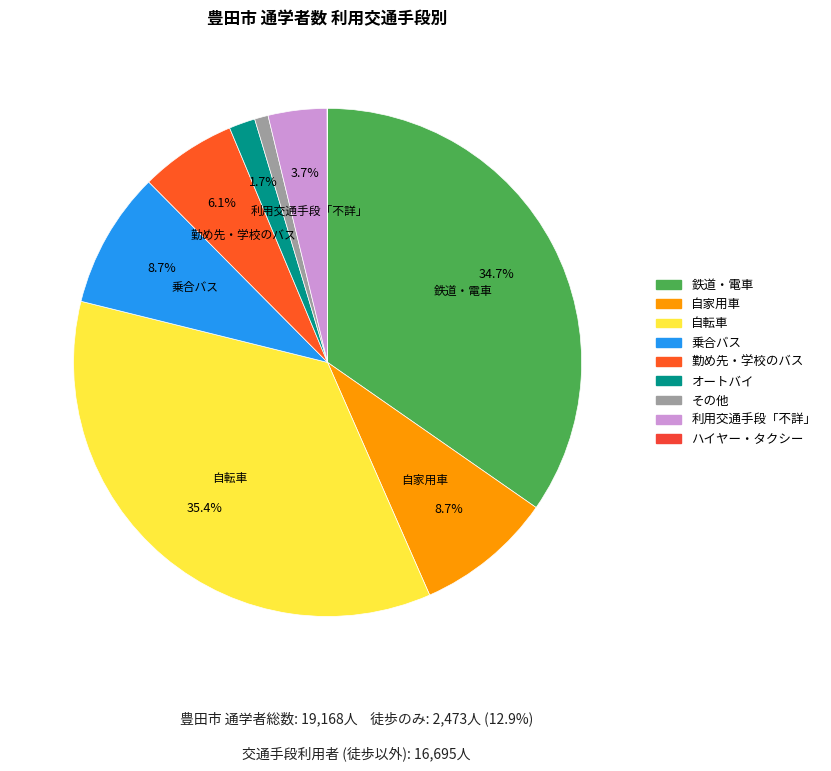

How many segments does this pie chart have?

9